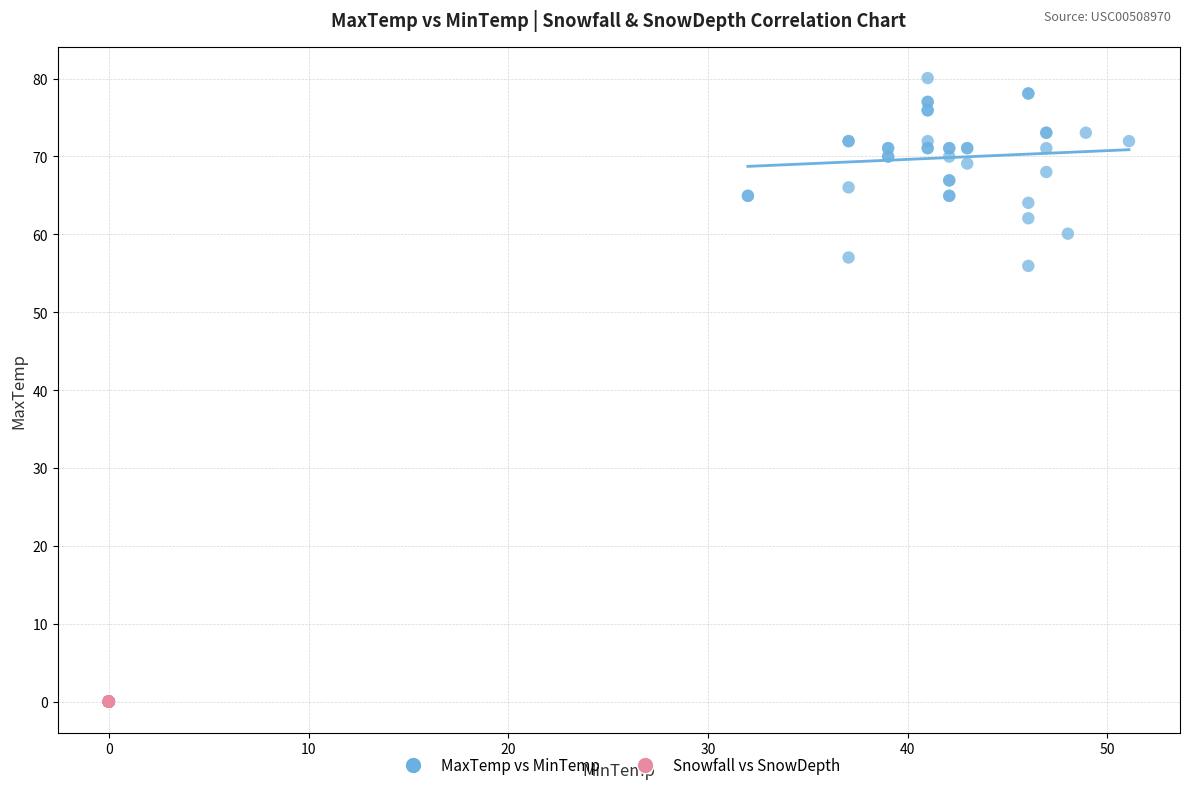

Which series reaches the minimum Y coordinate?

Snowfall vs SnowDepth